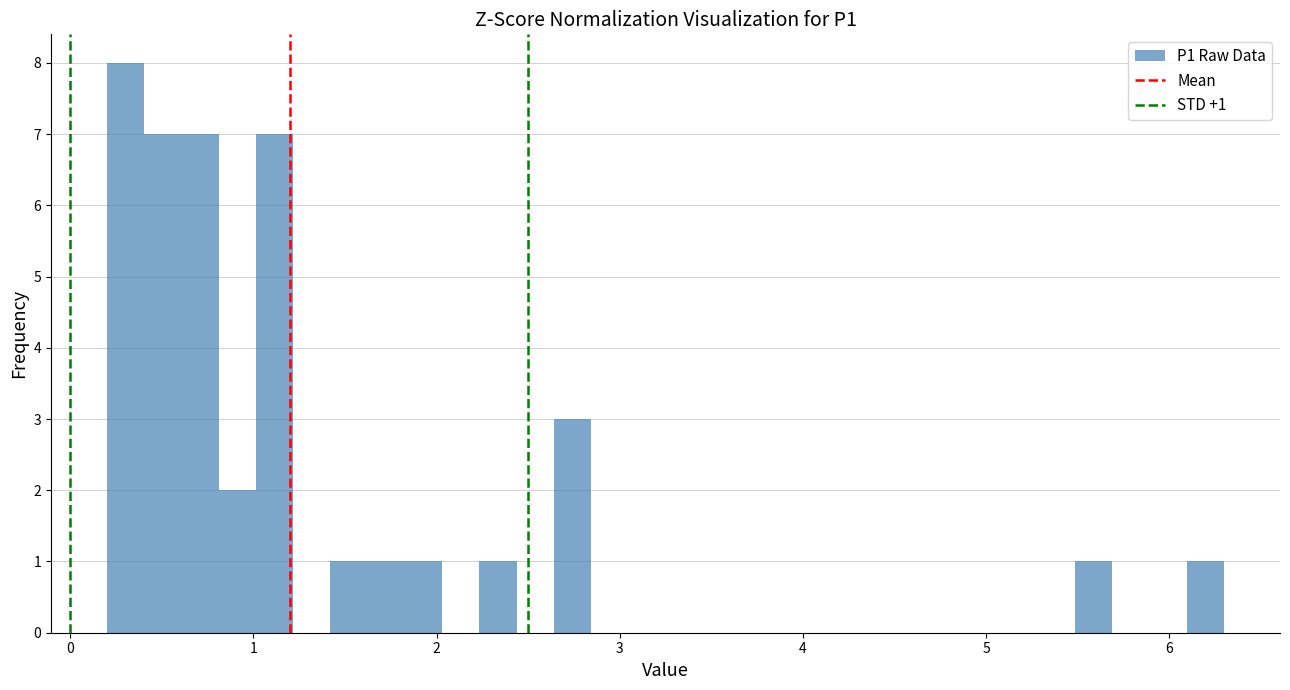

Around what value on the x-axis is the tallest bar? Give the approximate position of its centre, as read against the axis.

0.3